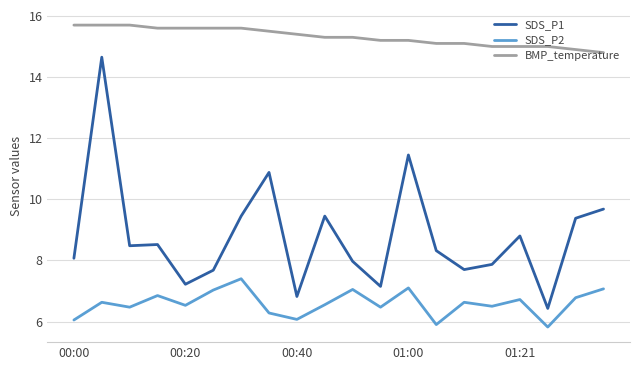

Rank the series by their average value, from lowest to highest.

SDS_P2, SDS_P1, BMP_temperature